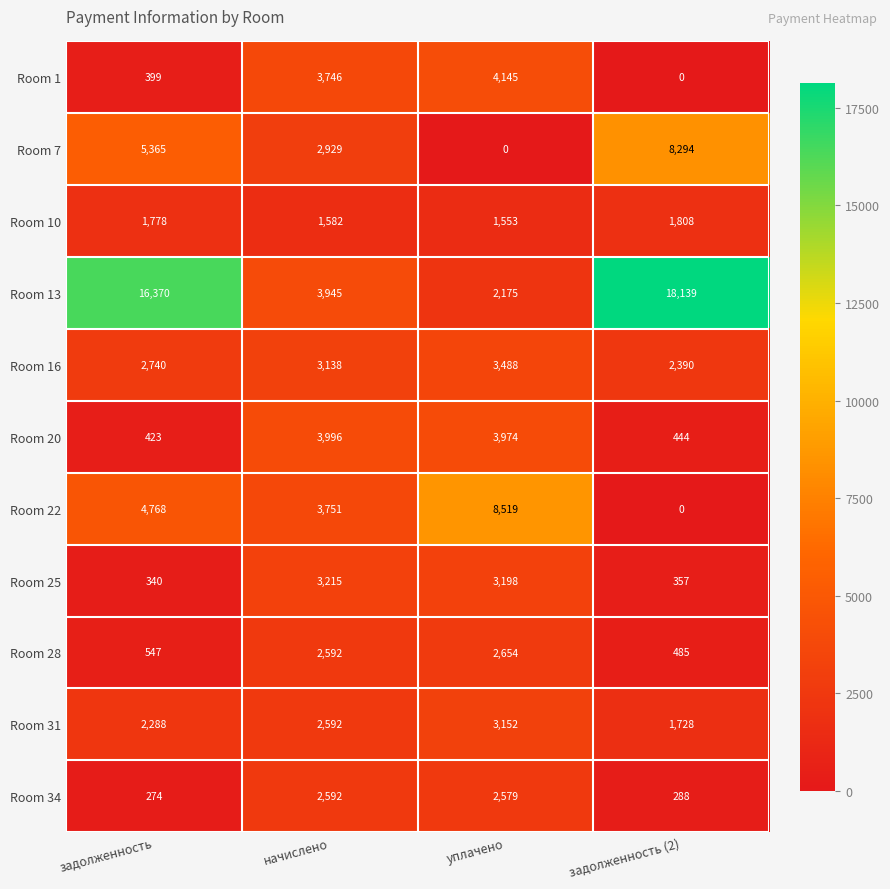

What is the maximum value for Room 1?

4145